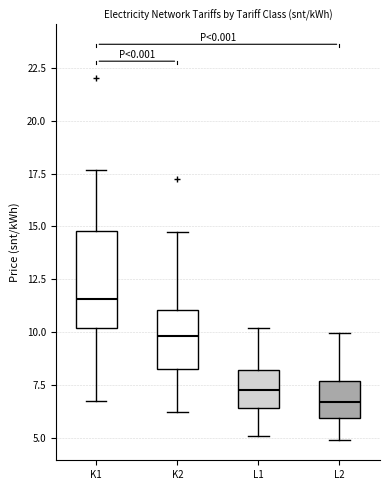

Which box is the tallest, from its lower edge to its upper edge?

K1